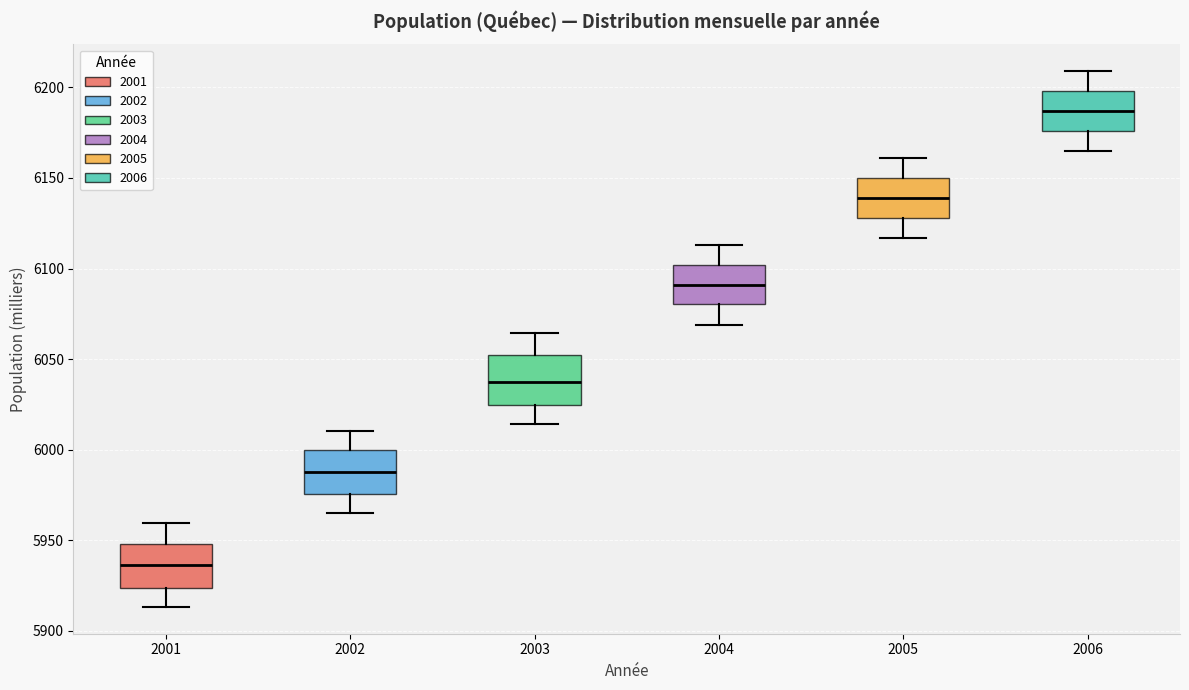

Which box has the highest median line?

2006